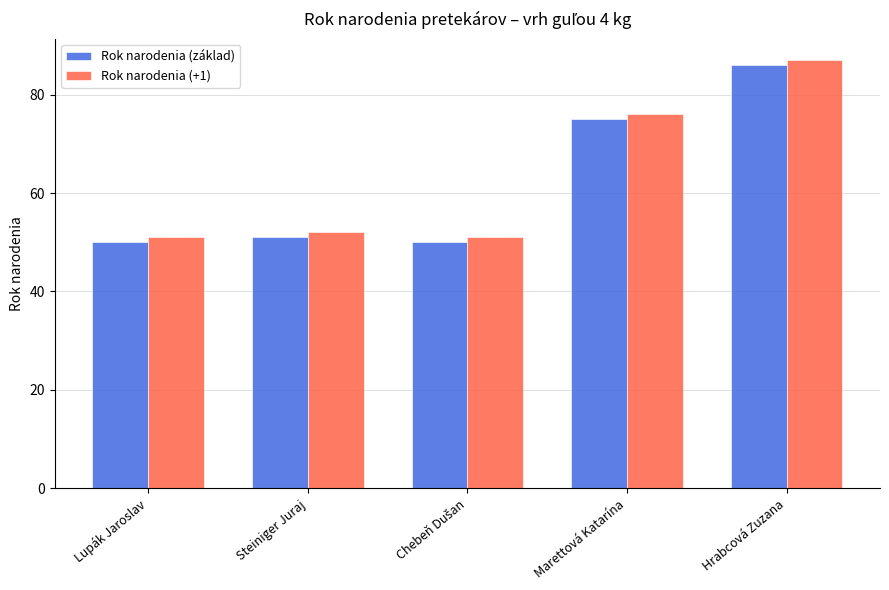

Rank the series by their maximum value, from highest to lowest.

Rok narodenia (+1), Rok narodenia (základ)